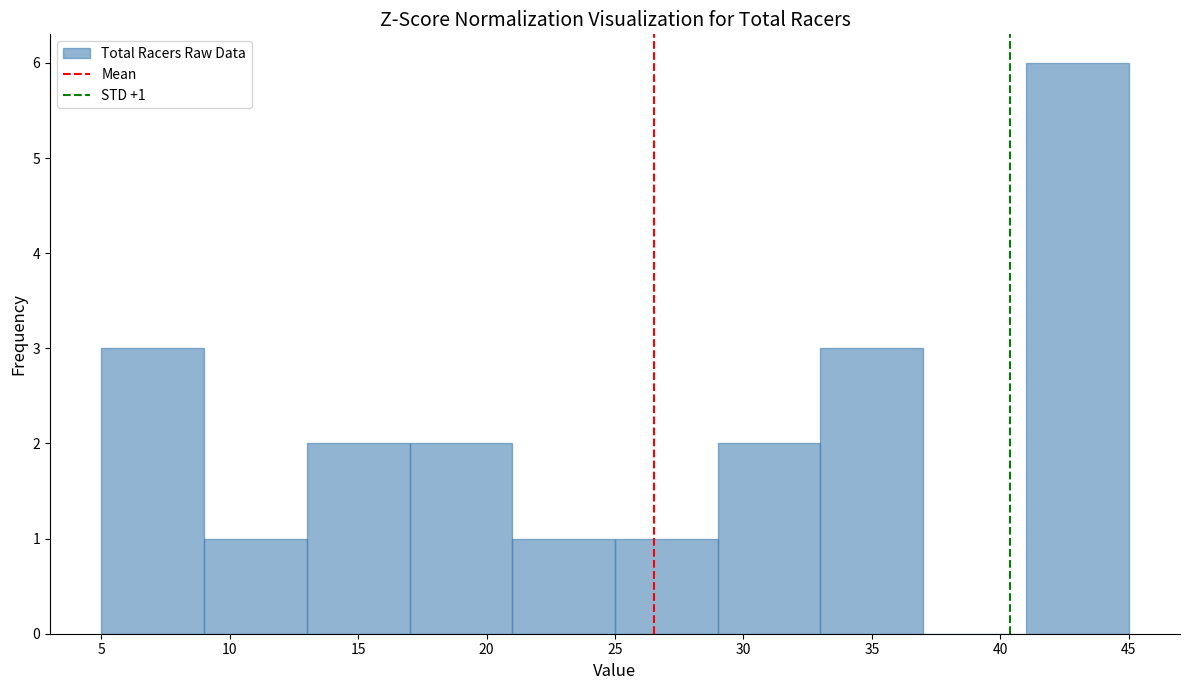

Over which range of the x-axis is the bar tallest?

41 to 45